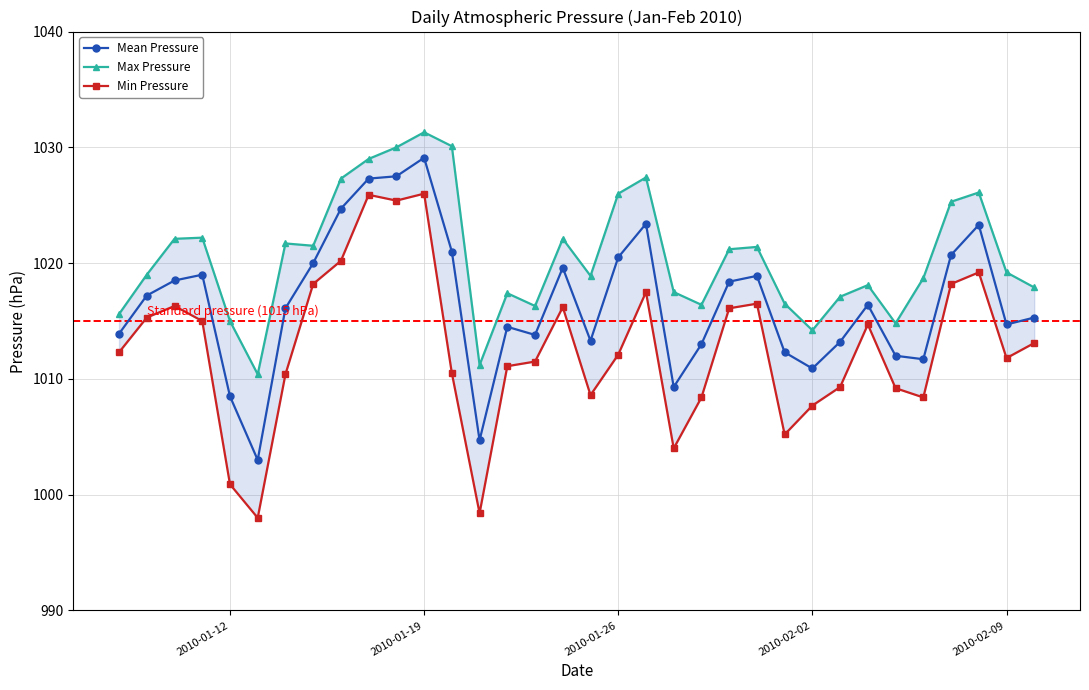

Which series has the largest total across all categories?

Max Pressure